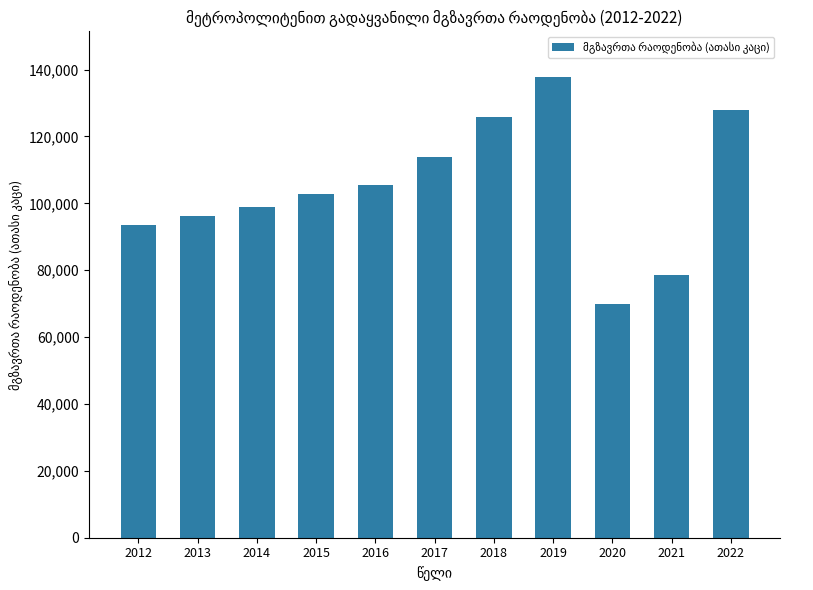

List the labels in order of value, largest first.

2019, 2022, 2018, 2017, 2016, 2015, 2014, 2013, 2012, 2021, 2020